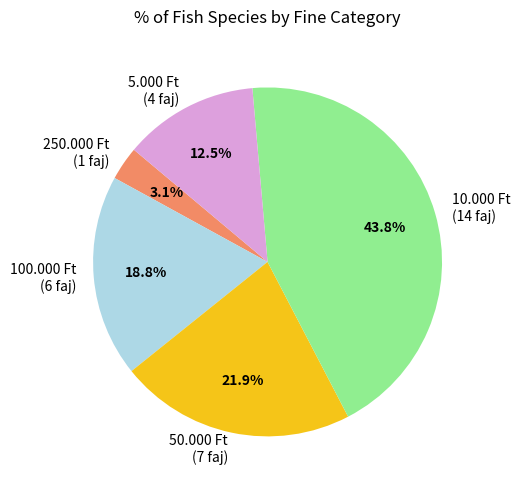

What percentage is NOT represented by 100.000 Ft (6 faj)?

81.2%